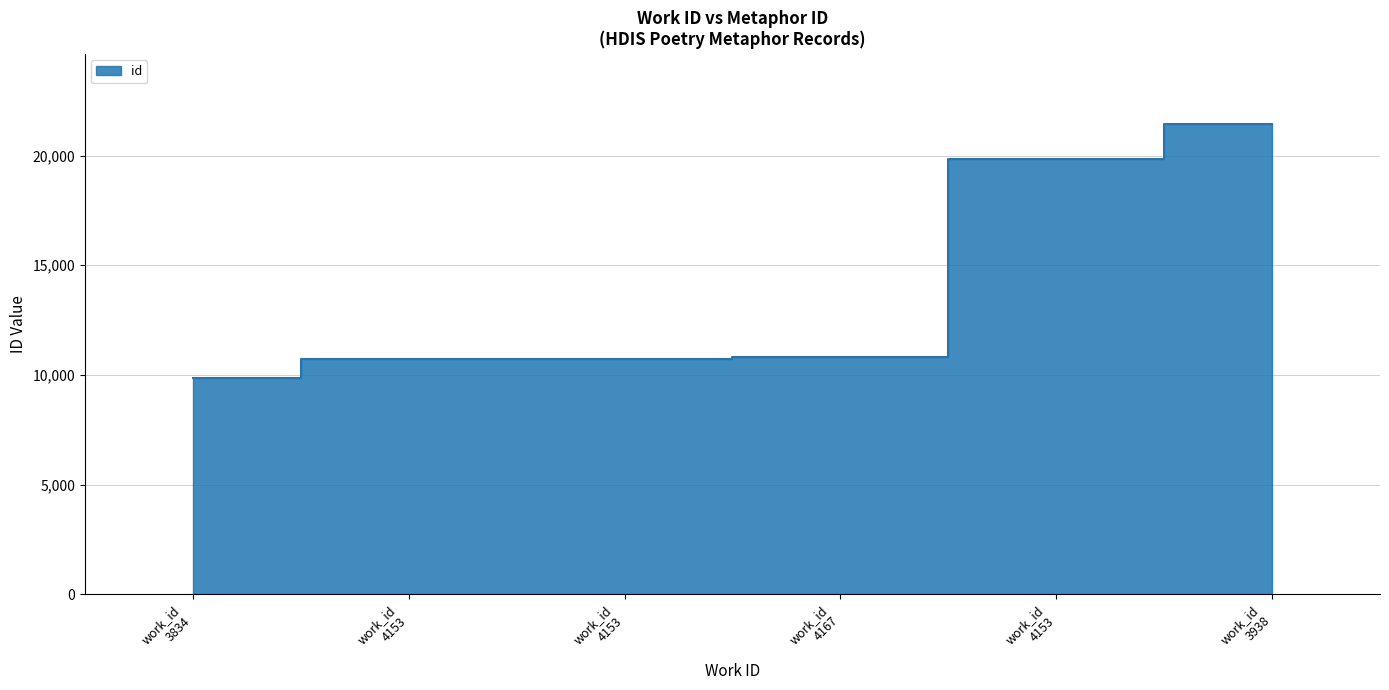

What is the difference between the values at work_id 3938 and work_id 4167?

10619